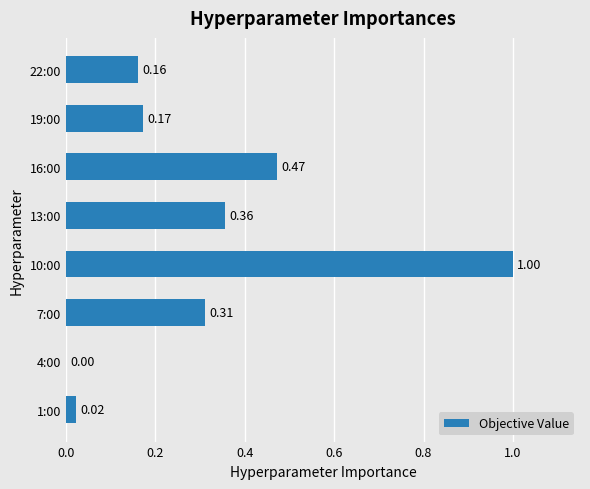

What is the sum of the values at 16:00 and 19:00?

0.6